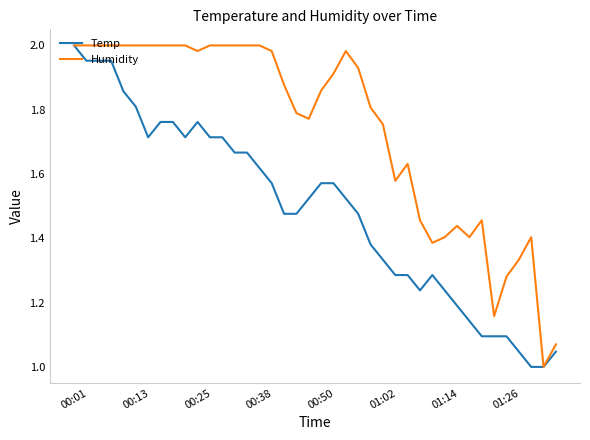

Which series has the largest total across all categories?

Humidity